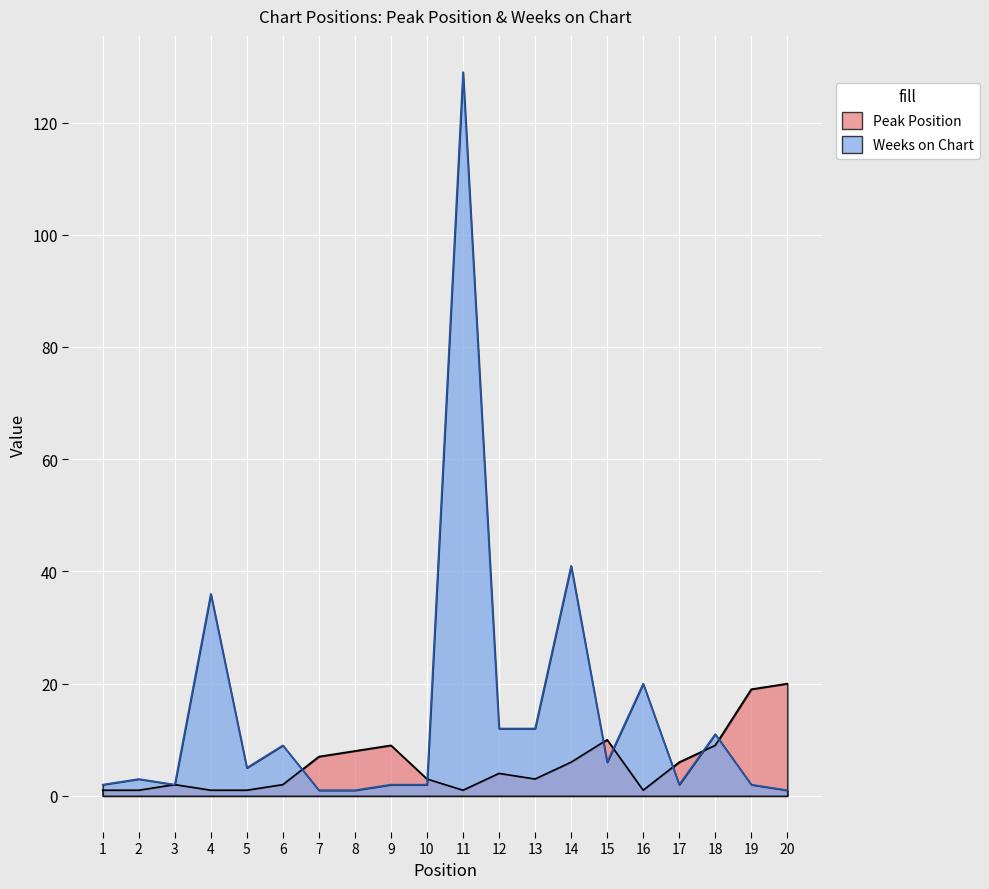

List the series in order of their overall mean, highest first.

Weeks on Chart, Peak Position